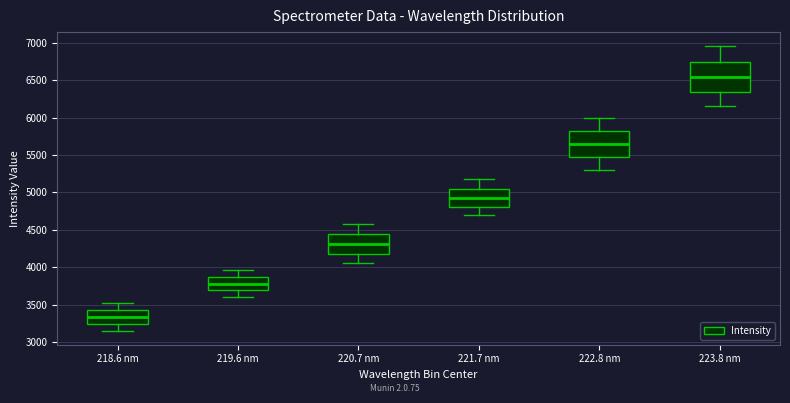

Reading left to right, read every box against the y-axis: the position of its median line, the range the box covers, and the ends of its whiskers. The values are not printed on the chart, so give them approximately, as read against the axis.

218.6 nm: median 3350, box 3250 to 3450, whiskers 3150 to 3500
219.6 nm: median 3800, box 3700 to 3850, whiskers 3600 to 3950
220.7 nm: median 4300, box 4200 to 4450, whiskers 4050 to 4600
221.7 nm: median 4900, box 4800 to 5050, whiskers 4700 to 5200
222.8 nm: median 5650, box 5450 to 5800, whiskers 5300 to 6000
223.8 nm: median 6550, box 6350 to 6750, whiskers 6150 to 6950